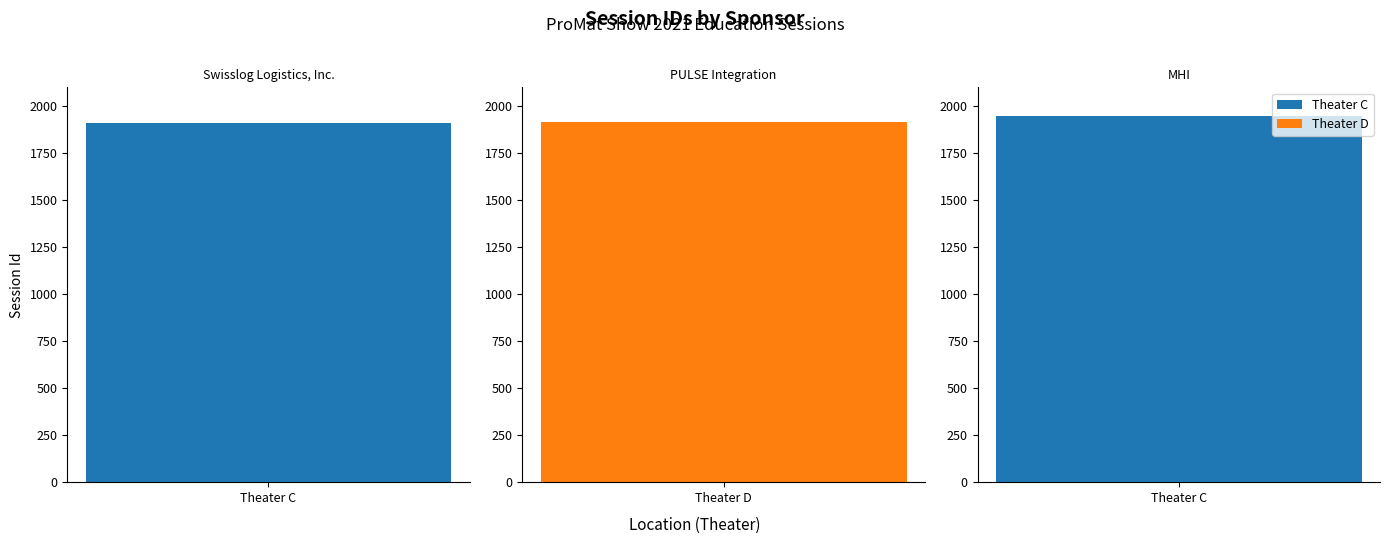

How many bars are there in total?

3